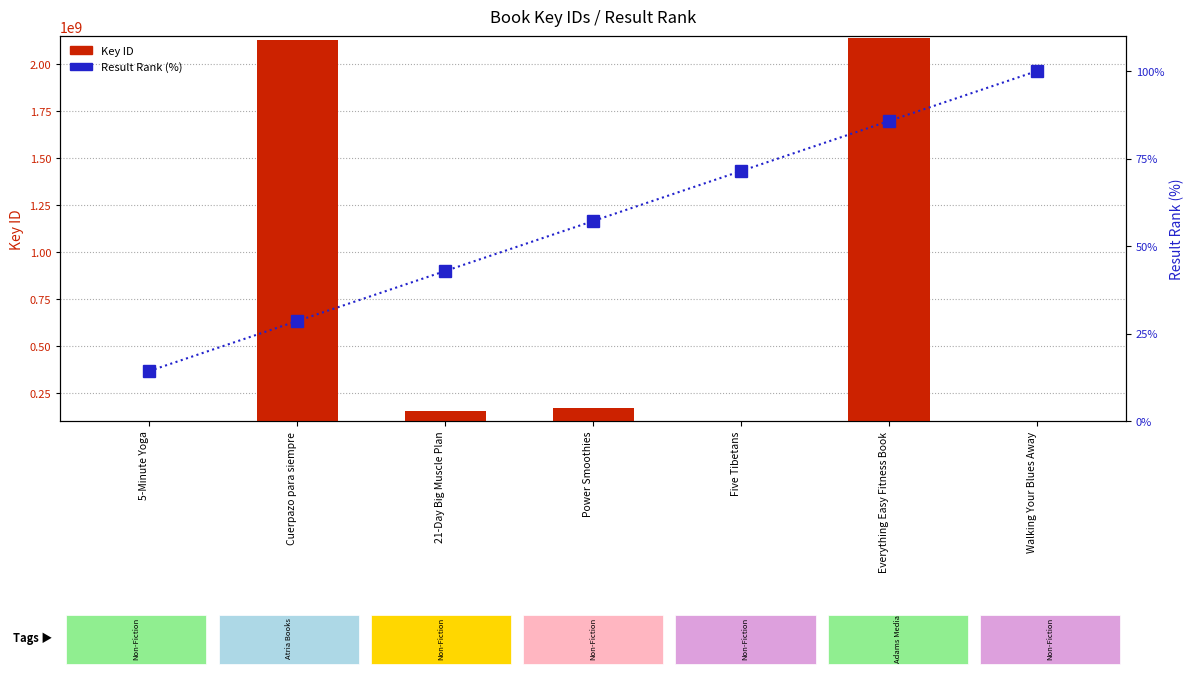

Are the bars horizontal?

No